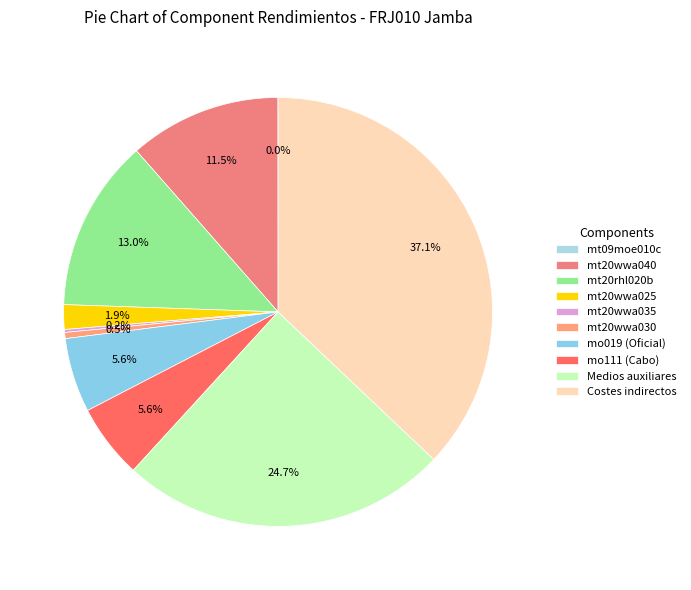

To the nearest percent, what portion does mt20wwa040 represent?

11%